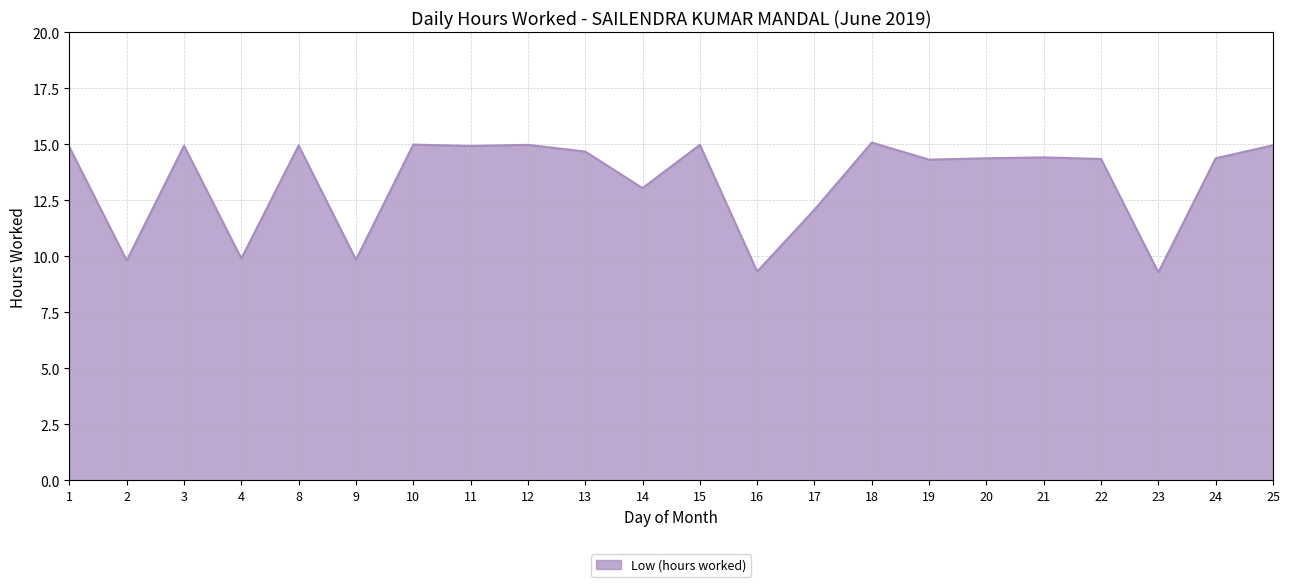

Approximately how many times larger is the value at 10 compared to 14?

1.1